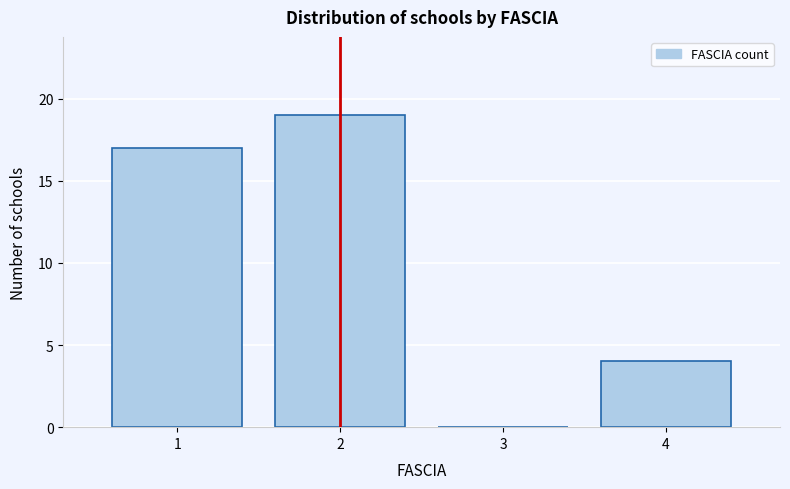

Reading left to right, what are all the values shown in this chart?

1=17	2=19	3=0	4=4